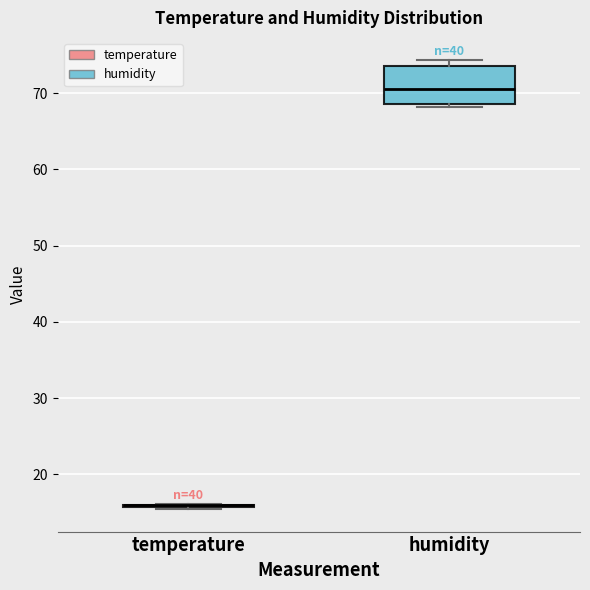

Reading left to right, read every box against the y-axis: the position of its median line, the range the box covers, and the ends of its whiskers. The values are not printed on the chart, so give them approximately, as read against the axis.

temperature: box collapsed to a line at 16, whiskers 15 to 16
humidity: median 70, box 69 to 74, whiskers 68 to 74 (just above the box's upper edge)